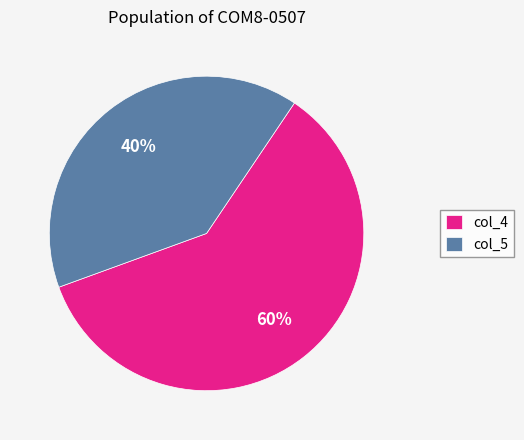

True or false: col_5 accounts for 46% of the total.

False